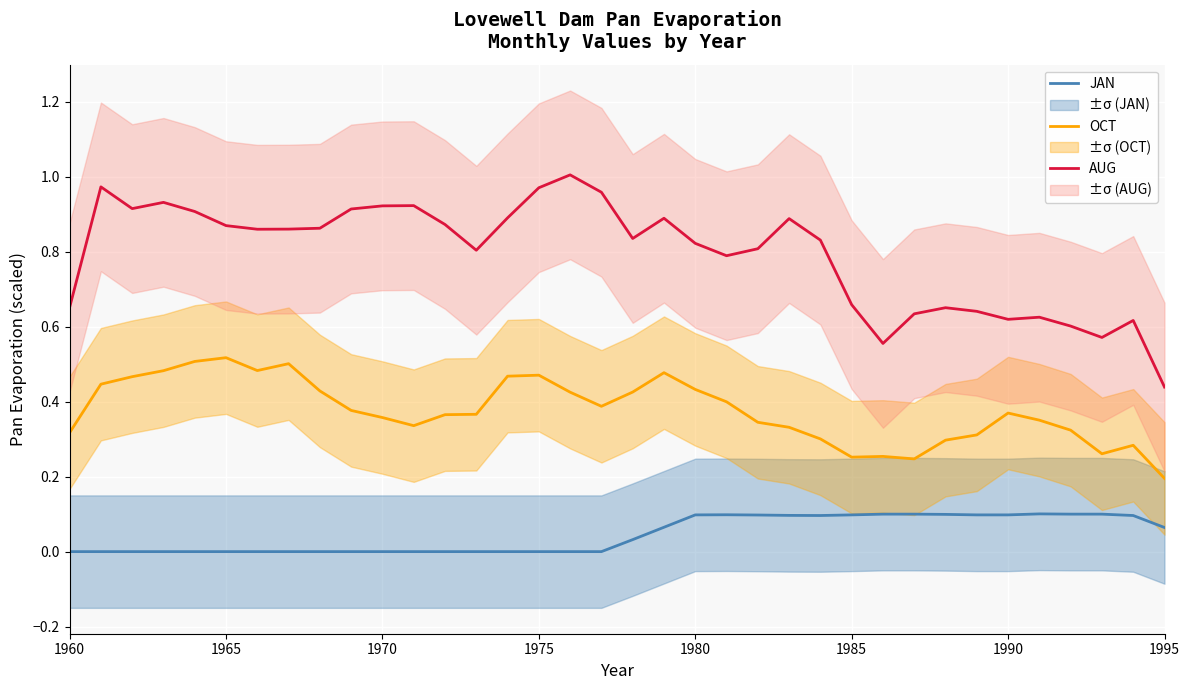

Reading left to right, transcribe all the data shown in this chart.

JAN: 0.0	0.0	0.0	0.0	0.0	0.0	0.0	0.0	0.0	0.0	0.0	0.0	0.0	0.0	0.0	0.0	0.0	0.0	0.0	0.1	0.1	0.1	0.1	0.1	0.1	0.1	0.1	0.1	0.1	0.1	0.1	0.1	0.1	0.1	0.1	0.1
OCT: 0.3	0.4	0.5	0.5	0.5	0.5	0.5	0.5	0.4	0.4	0.4	0.3	0.4	0.4	0.5	0.5	0.4	0.4	0.4	0.5	0.4	0.4	0.3	0.3	0.3	0.3	0.3	0.2	0.3	0.3	0.4	0.4	0.3	0.3	0.3	0.2
AUG: 0.7	1.0	0.9	0.9	0.9	0.9	0.9	0.9	0.9	0.9	0.9	0.9	0.9	0.8	0.9	1.0	1.0	1.0	0.8	0.9	0.8	0.8	0.8	0.9	0.8	0.7	0.6	0.6	0.7	0.6	0.6	0.6	0.6	0.6	0.6	0.4